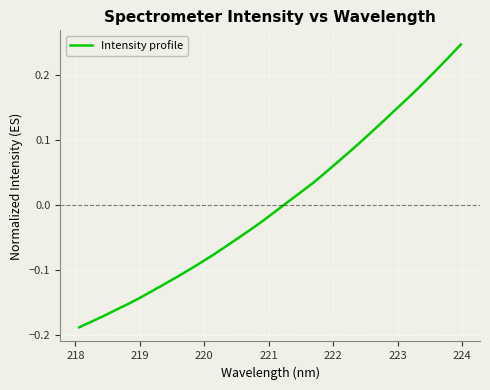

What is the difference between the second highest and minimum values?

0.4